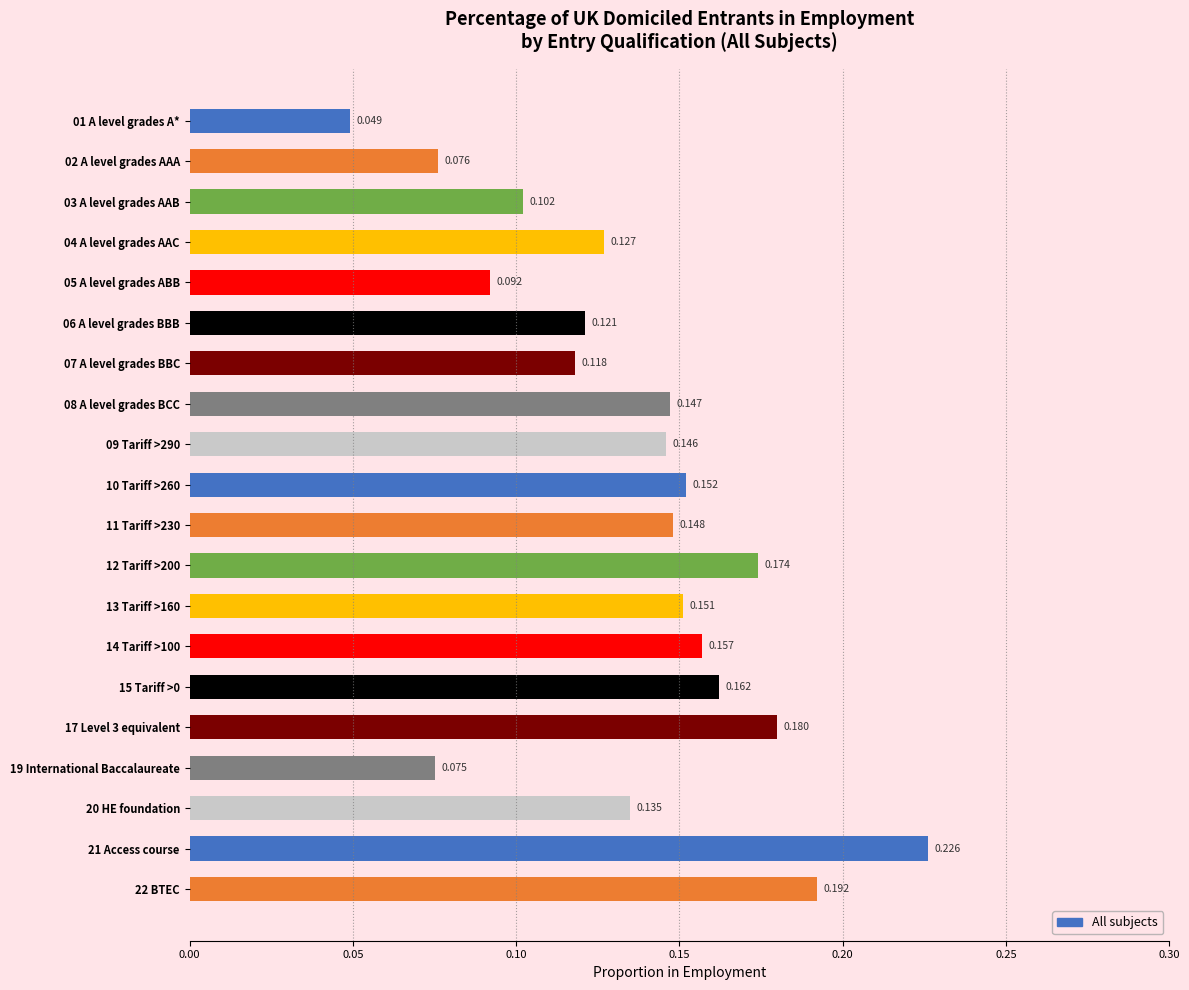

Does the chart contain any negative values?

No